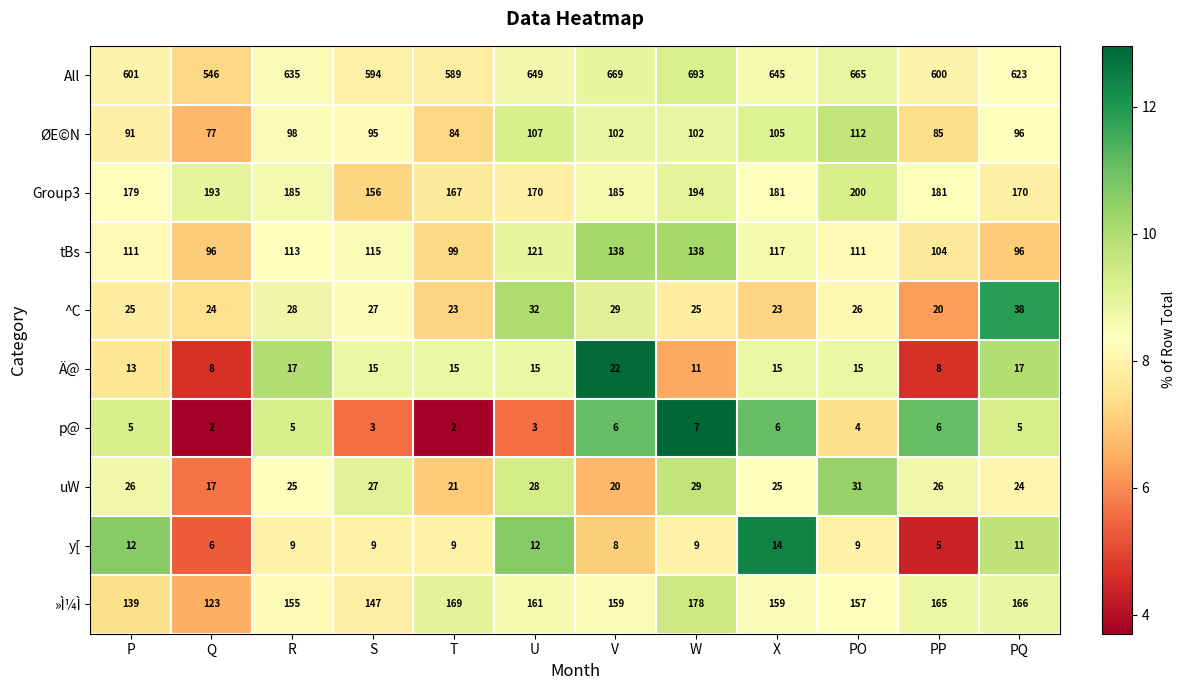

At which category is the sum across all series the highest?

W